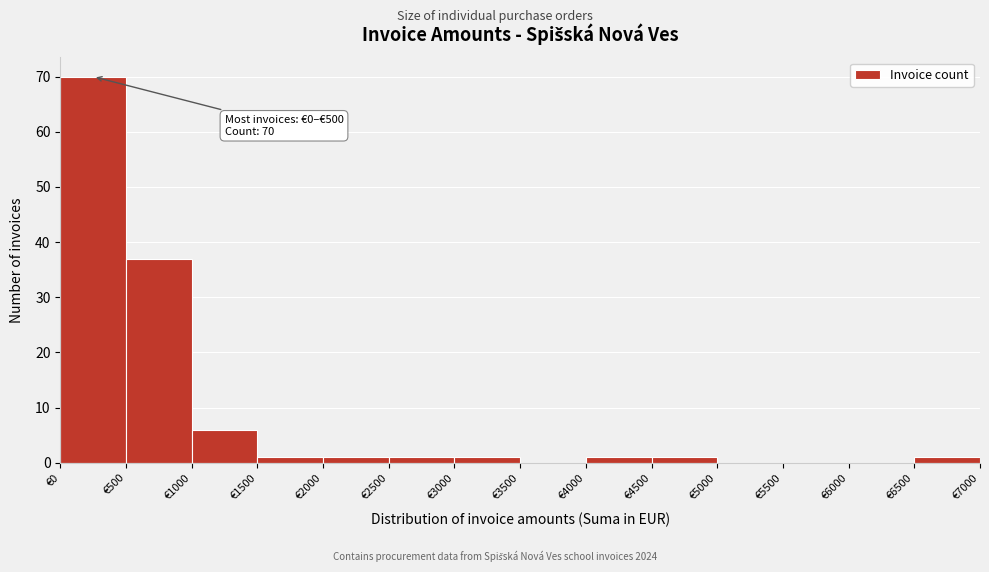

Which range on the x-axis has the tallest bar?

0 to 500